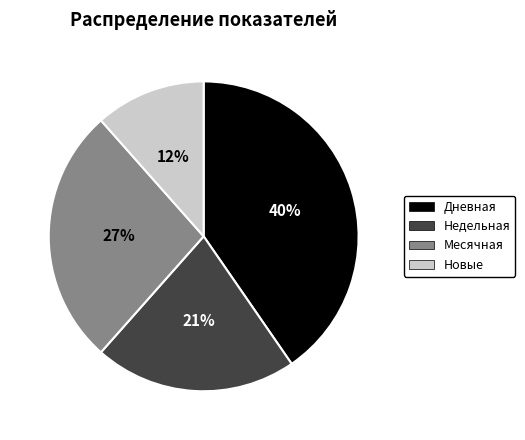

How many segments does this pie chart have?

4